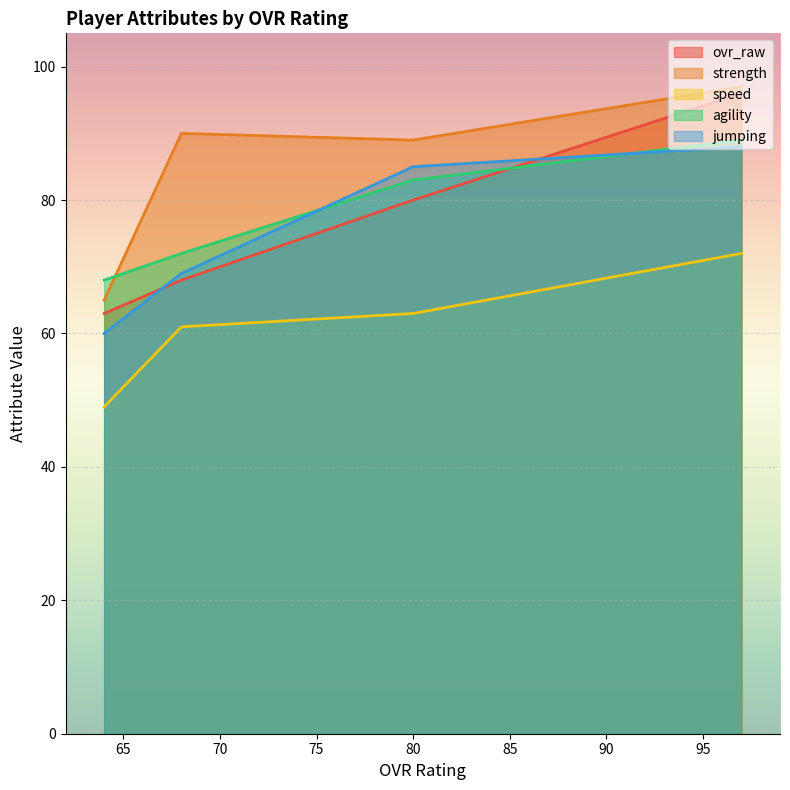

What is the sum of all agility values?

312